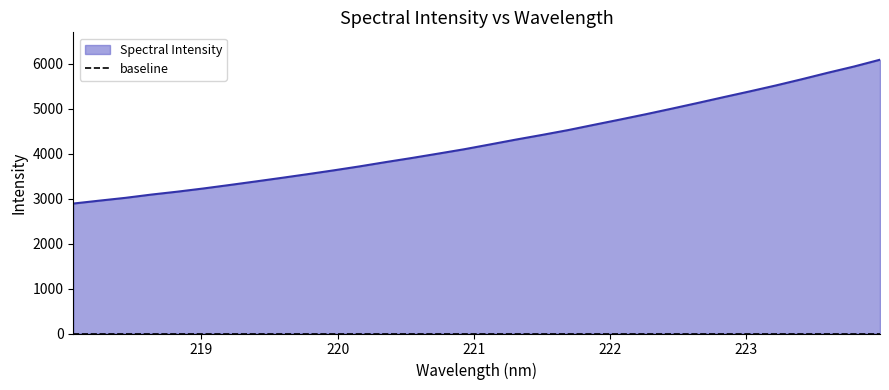

List the labels in order of value, smallest first.

218.0596, 218.2508, 218.442, 218.6332, 218.8244, 219.0156, 219.2067, 219.3979, 219.589, 219.7801, 219.9712, 220.1623, 220.3533, 220.5444, 220.7354, 220.9264, 221.1174, 221.3083, 221.4993, 221.6902, 221.8812, 222.0721, 222.263, 222.4538, 222.6447, 222.8355, 223.0264, 223.2172, 223.408, 223.5987, 223.7895, 223.9802